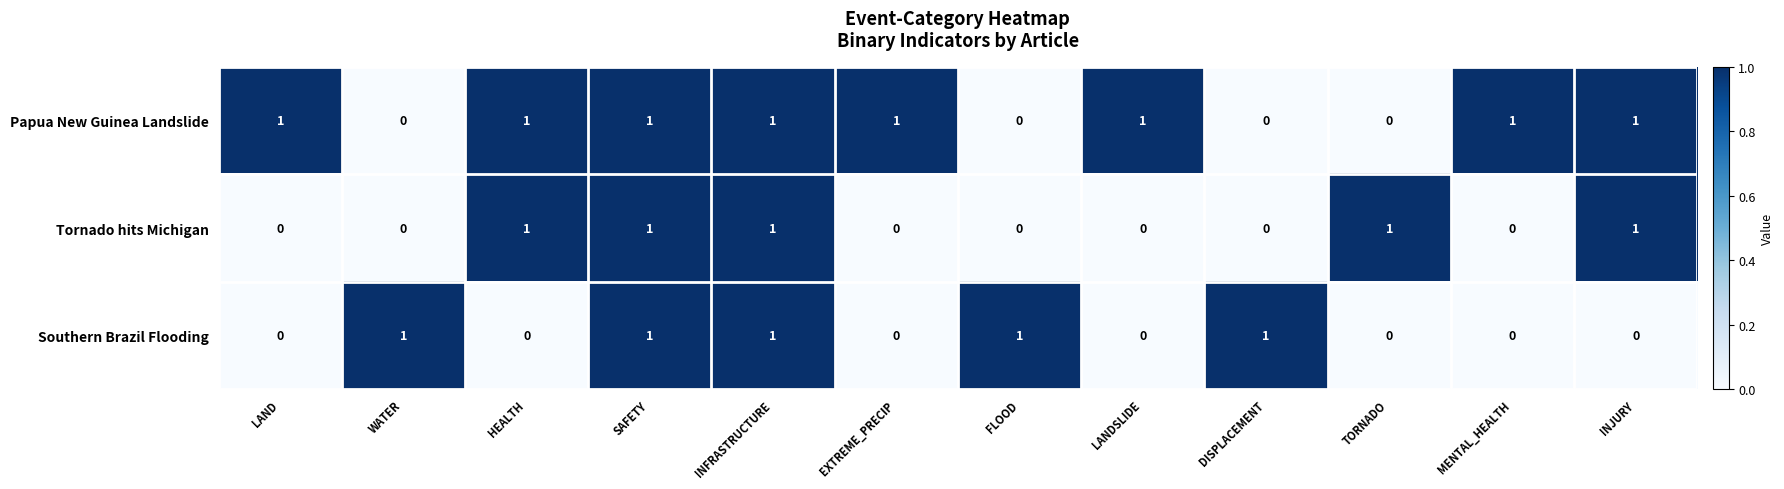

Which series has the largest total across all categories?

Papua New Guinea Landslide